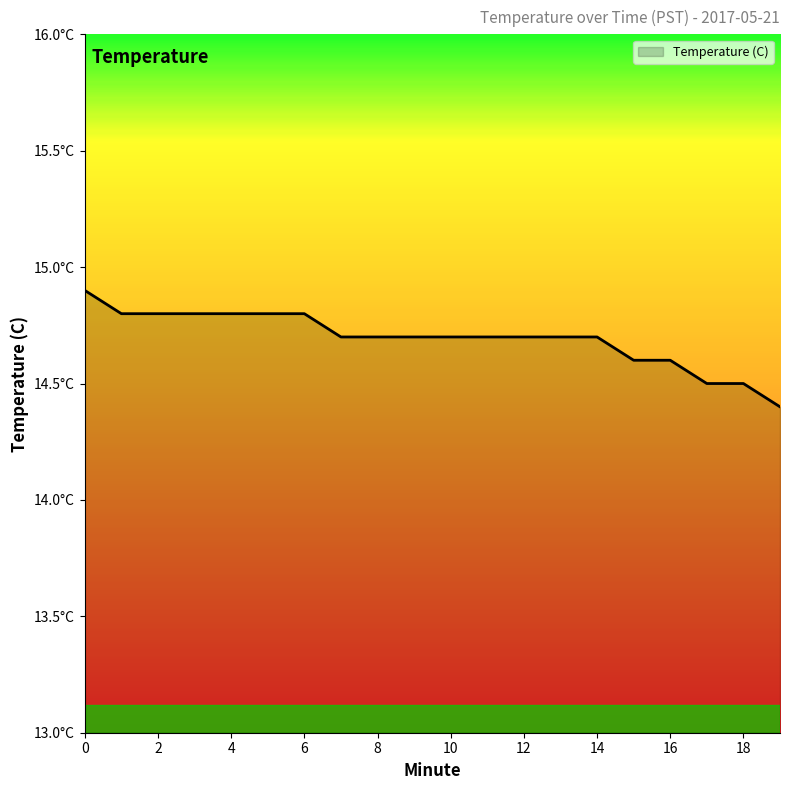

List the labels in order of value, smallest first.

19, 17, 18, 15, 16, 7, 8, 9, 10, 11, 12, 13, 14, 1, 2, 3, 4, 5, 6, 0